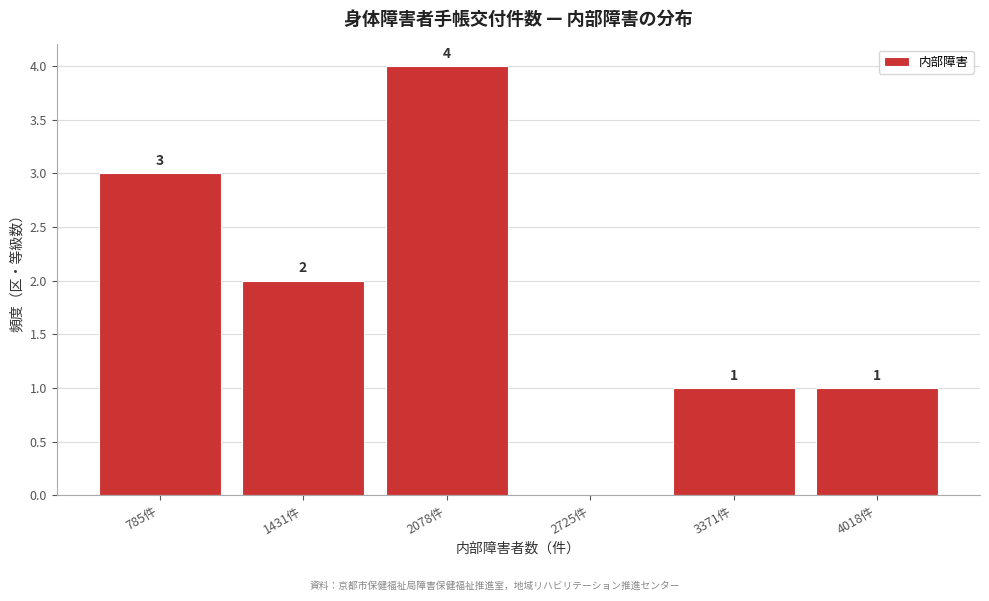

Reading left to right, extract all data points from this chart.

785件=3	1431件=2	2078件=4	2725件=0	3371件=1	4018件=1